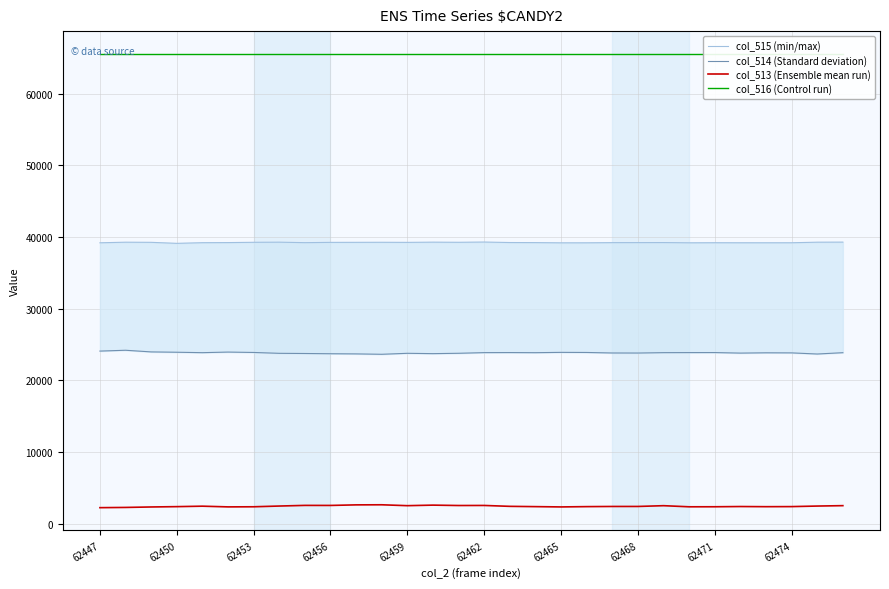

What is the difference between the highest and lowest values at 23?

63155